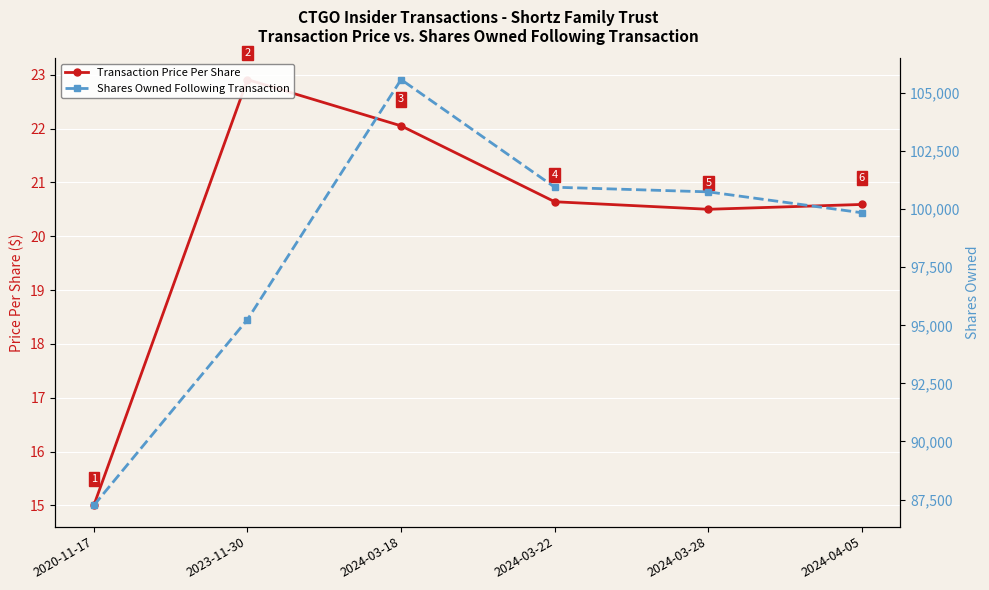

At which label is Transaction Price Per Share closest to 18?

2024-03-28